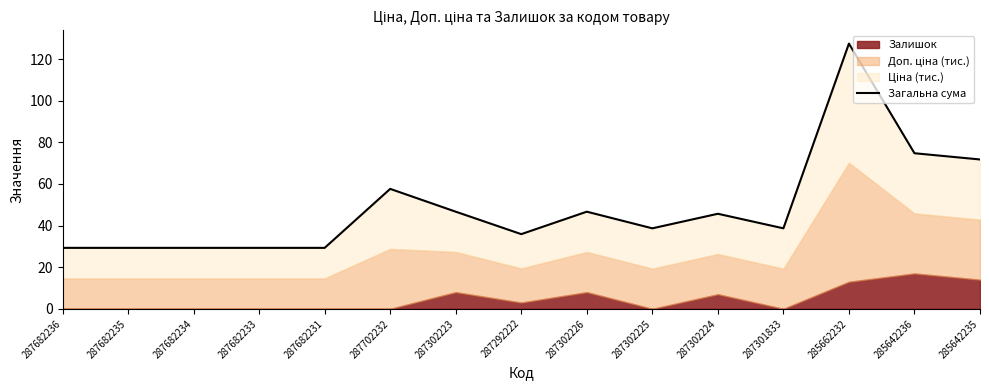

What is the minimum value shown in the chart?

29.3